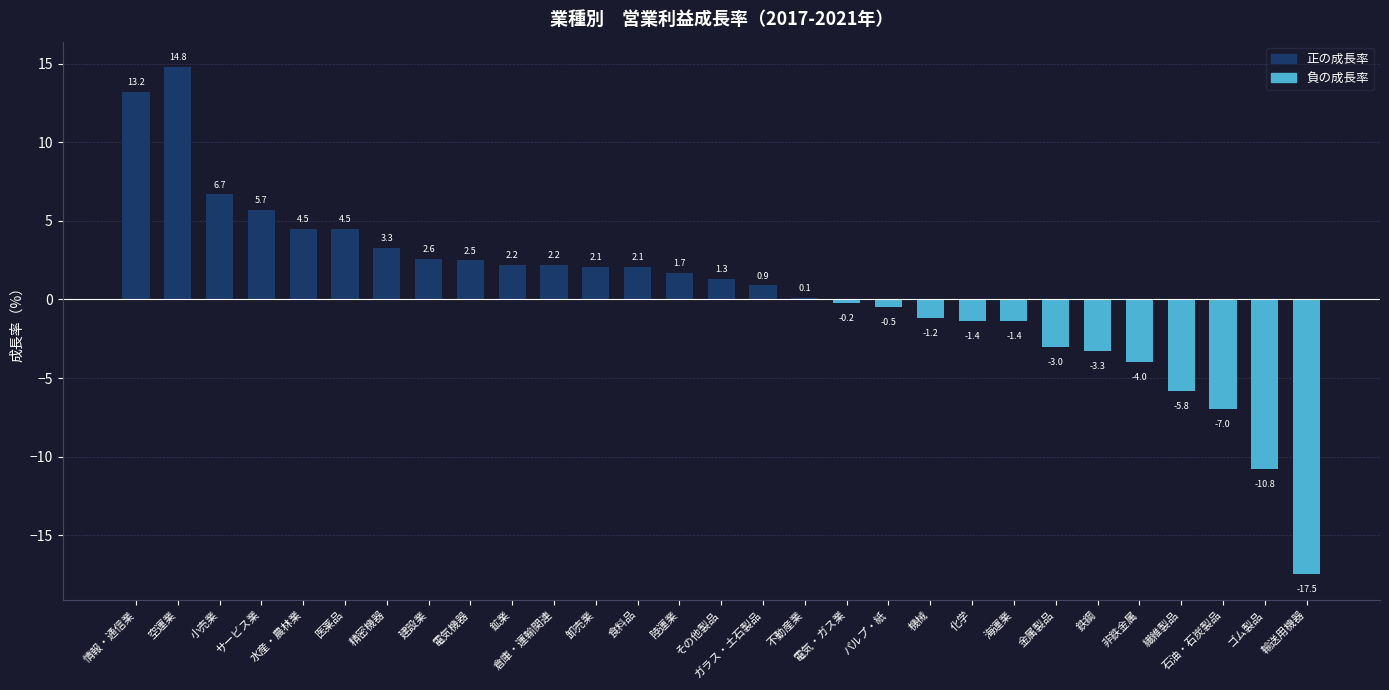

At which label is the value closest to -1?

機械